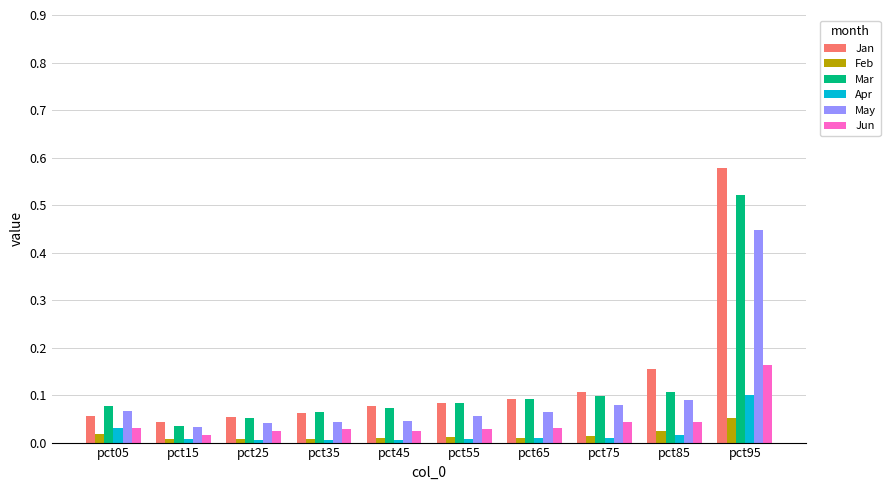

What is the sum of all Mar values?

1.2